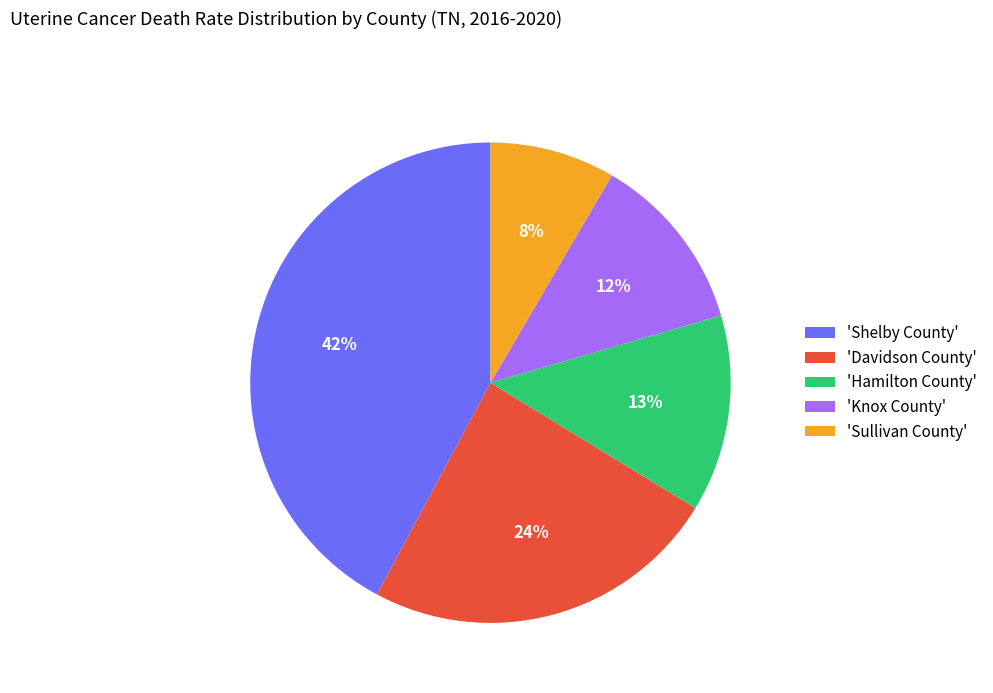

Does any single category account for the majority?

No